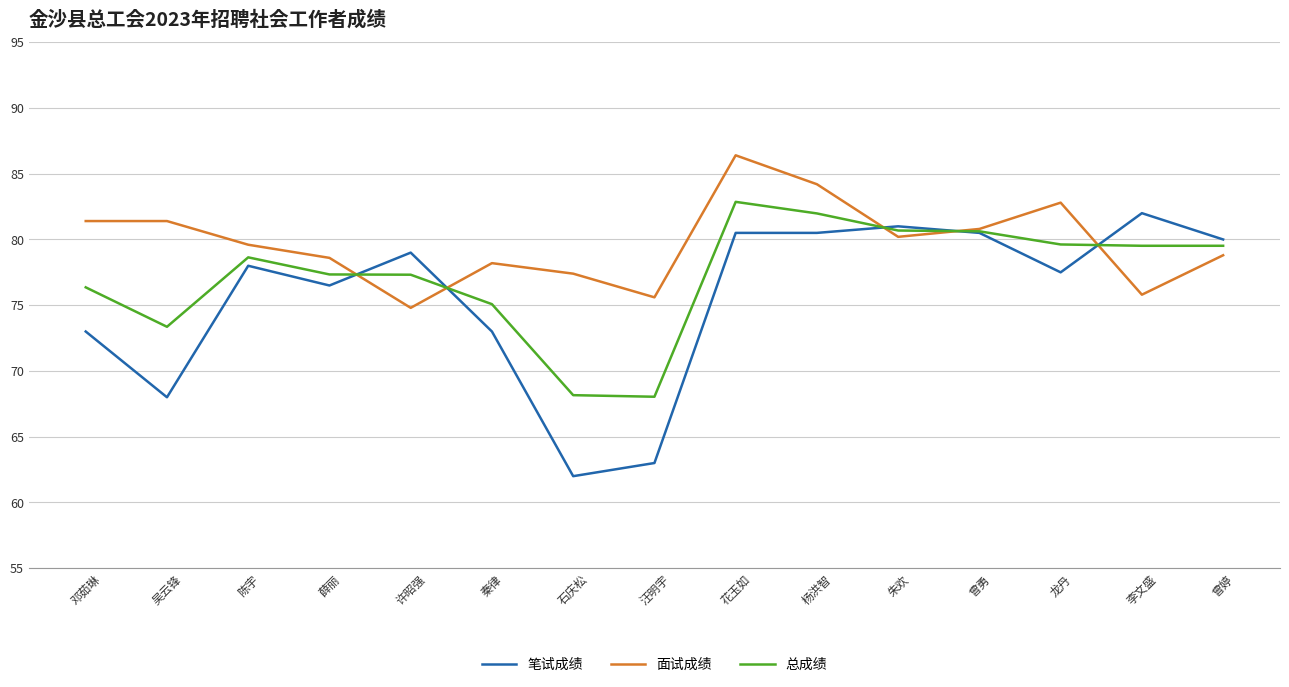

How many values in the 面试成绩 series exceed 79?

8